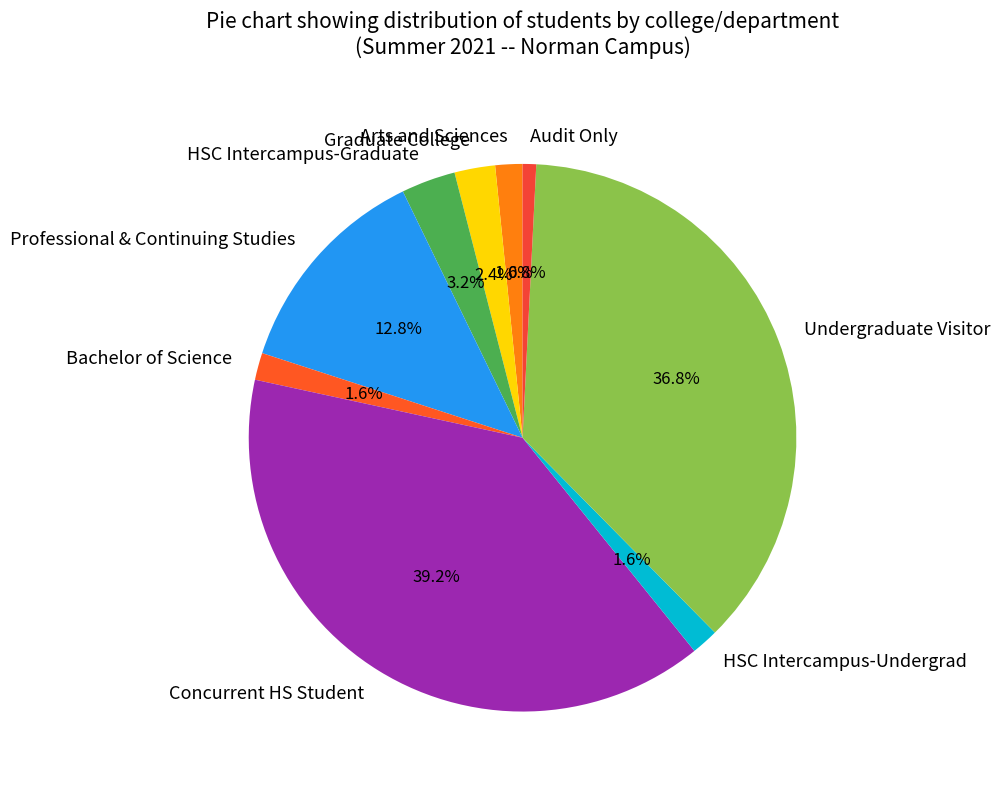

What is the smallest slice in the pie chart?

Audit Only